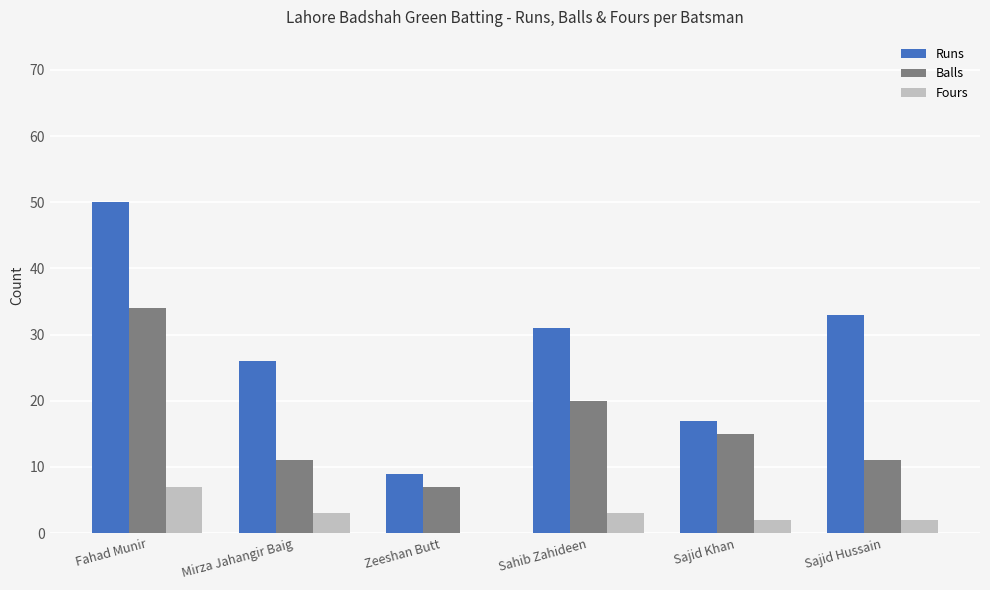

Which label corresponds to the largest value in the chart?

Fahad Munir